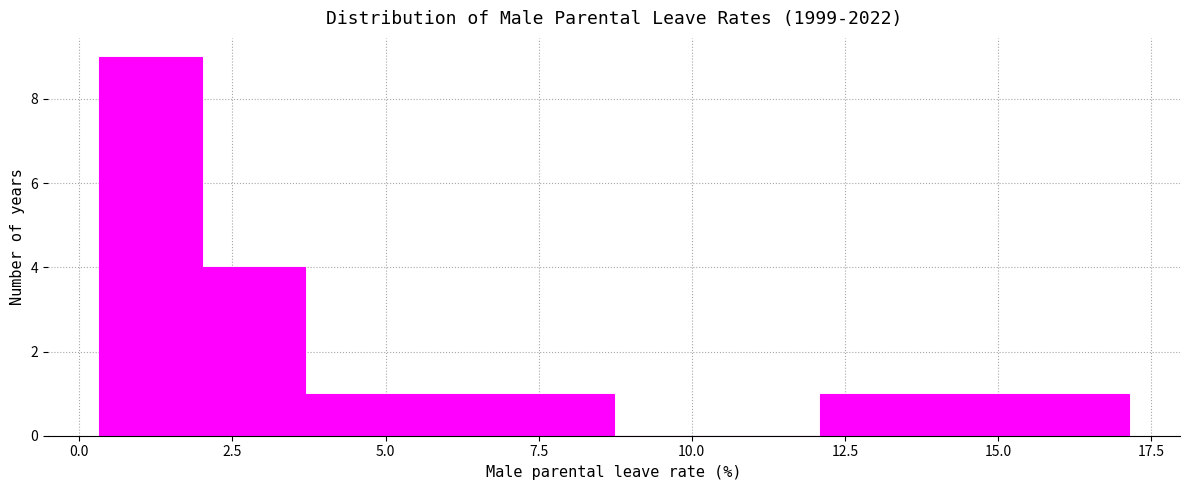

Read against the x-axis, roughly where is the centre of the tallest bar?

1.0